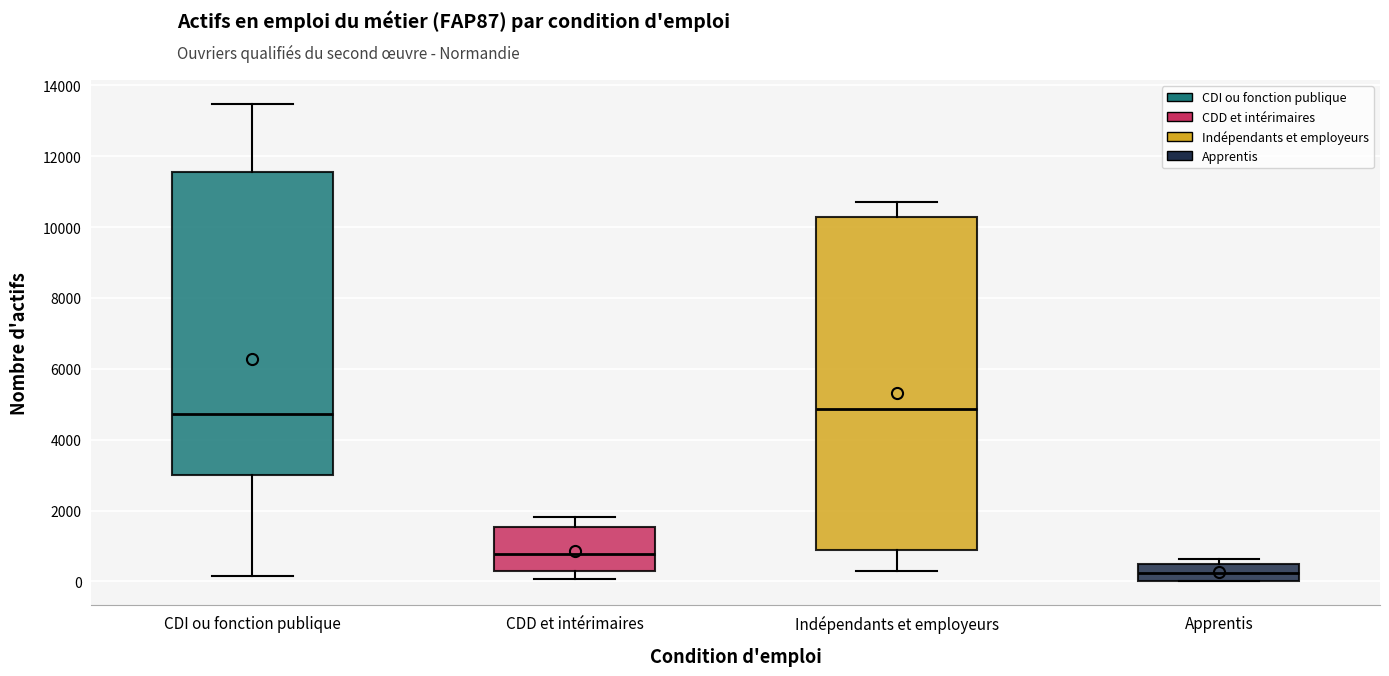

Reading left to right, read every box against the y-axis: the position of its median line, the range the box covers, and the ends of its whiskers. The values are not printed on the chart, so give them approximately, as read against the axis.

CDI ou fonction publique: median 4800, box 3000 to 11600, whiskers 200 to 13400
CDD et intérimaires: median 800, box 200 to 1600, whiskers 0 to 1800
Indépendants et employeurs: median 4800, box 800 to 10200, whiskers 200 to 10800
Apprentis: median 200, box 0 to 600, whiskers 0 to 600 (just above the box's upper edge)